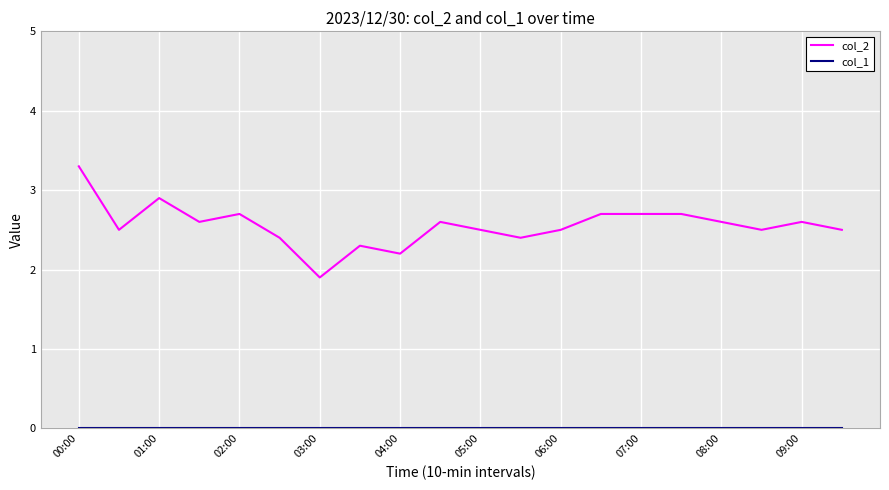

What is the minimum value for col_2?

1.9